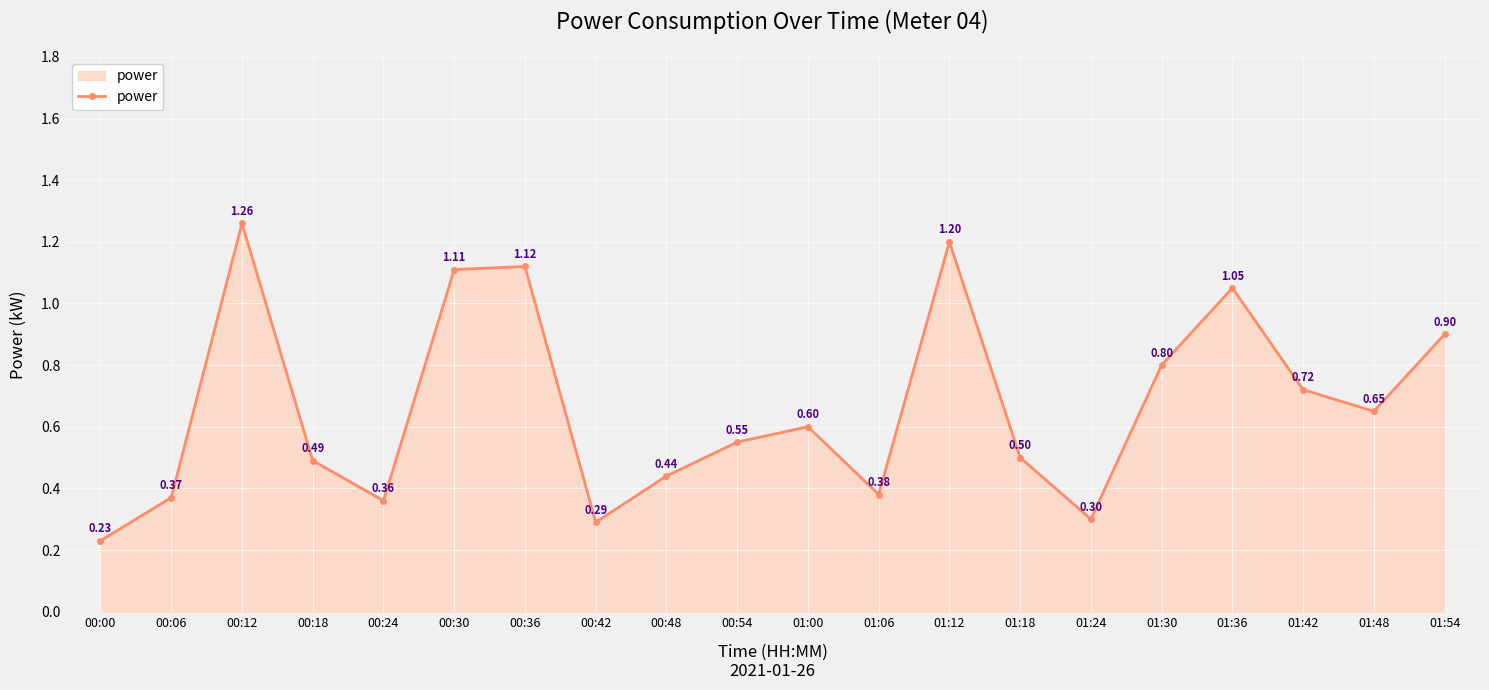

How many interior local peaks (higher than both neighbors) does the data have?

5